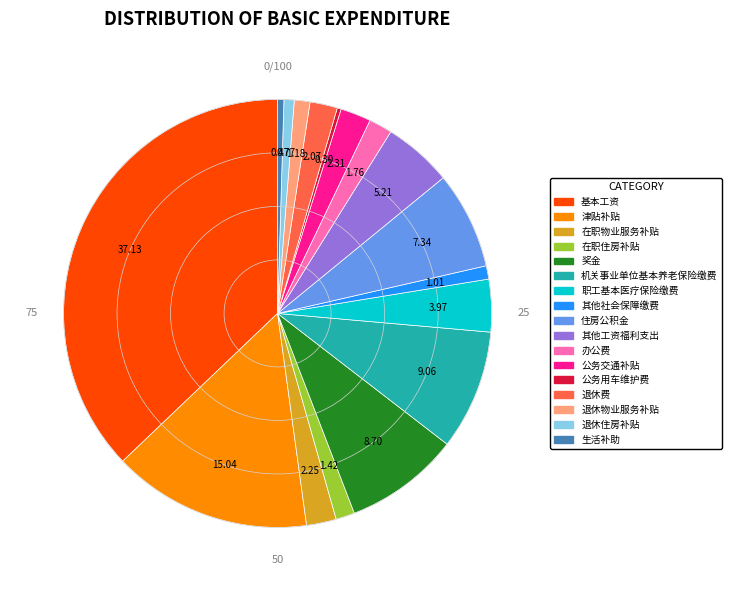

Approximately how many times larger is the value at 其他社会保障缴费 compared to 办公费?

0.6